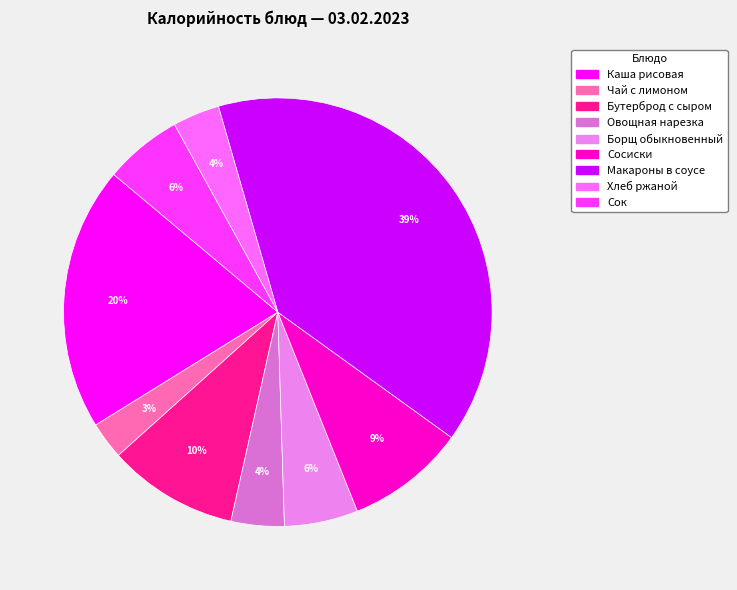

Is it true that Сок is 6% of the pie?

True